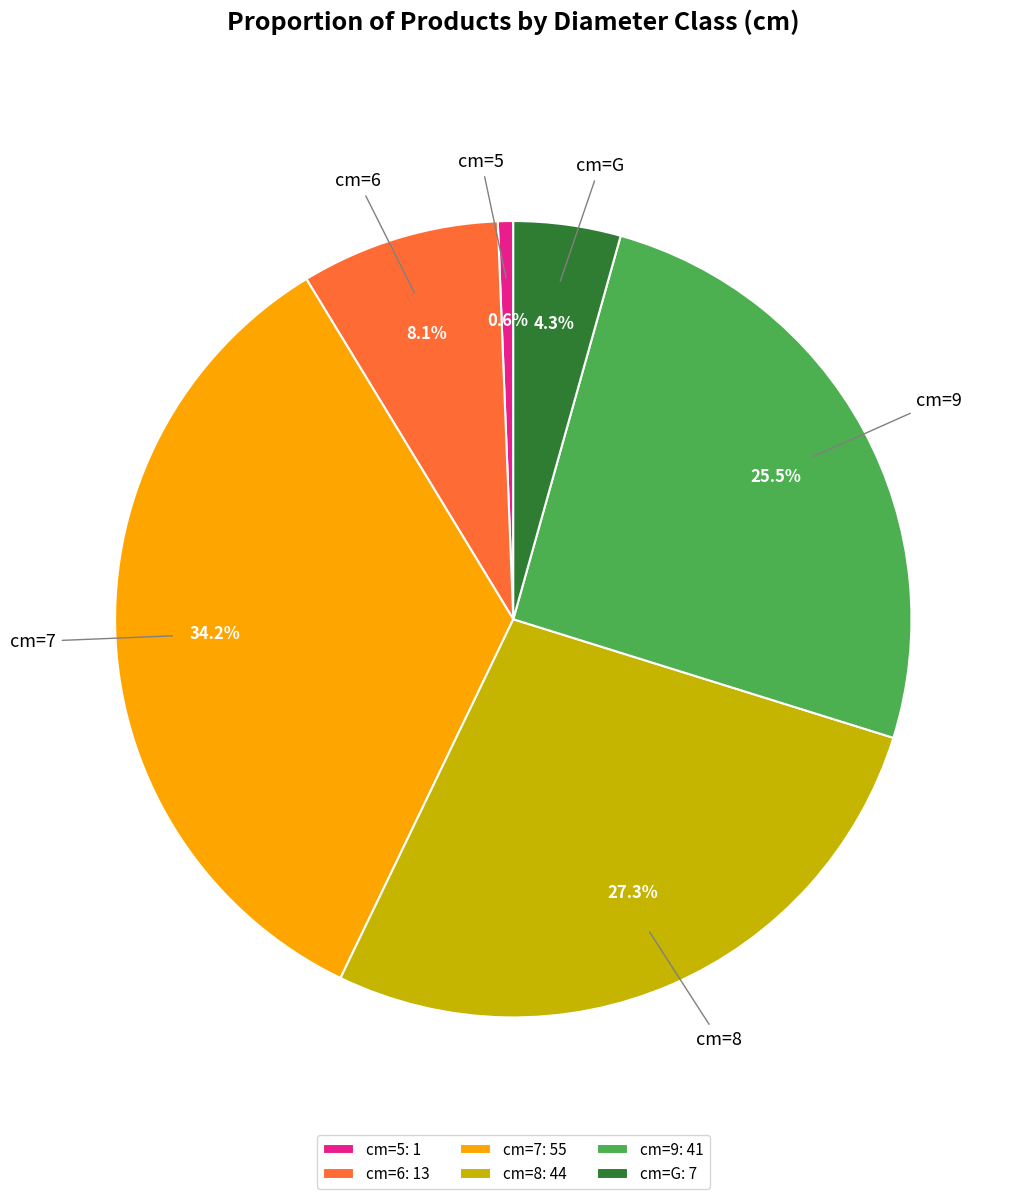

Between cm=7: 55 and cm=9: 41, which is larger?

cm=7: 55